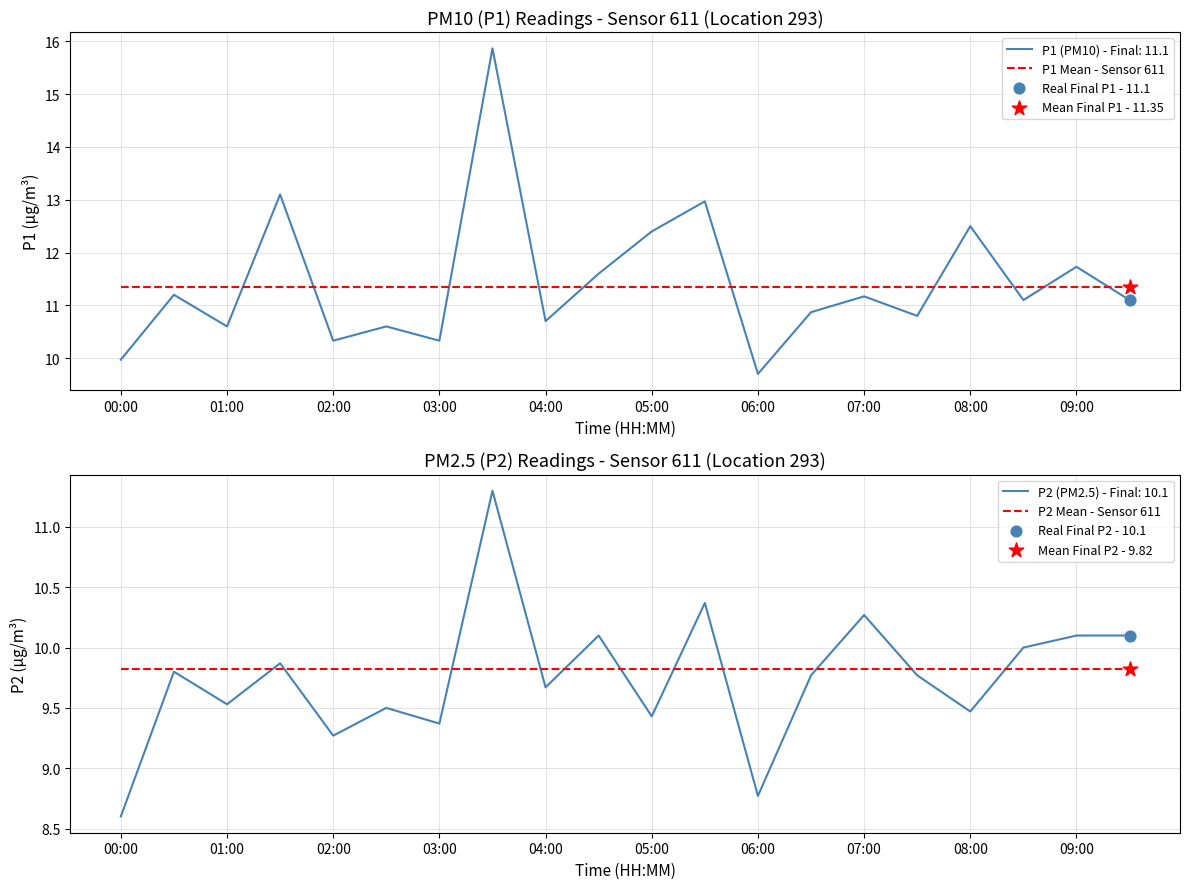

Which series contains the highest Y value?

P1 Mean - Sensor 611